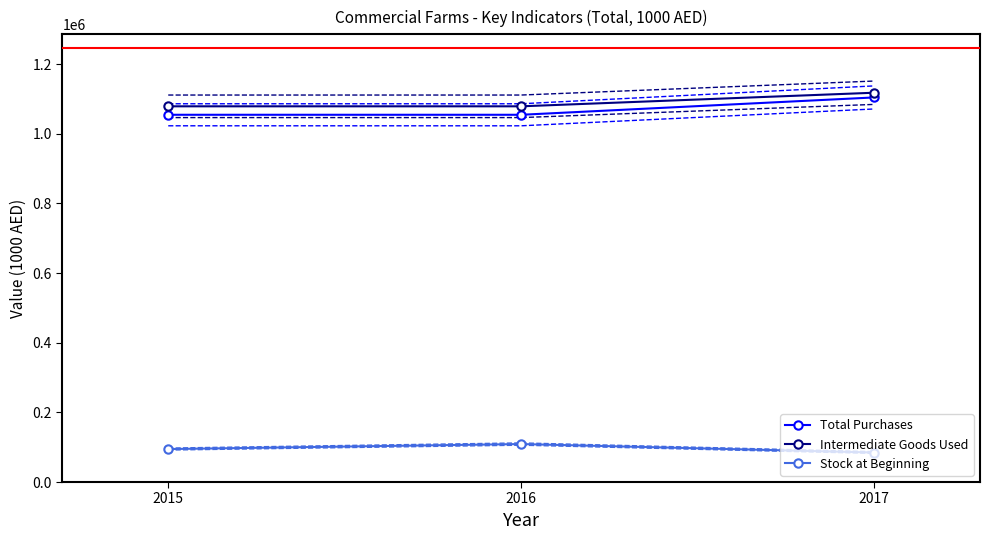

Which label corresponds to the smallest value in the chart?

2017